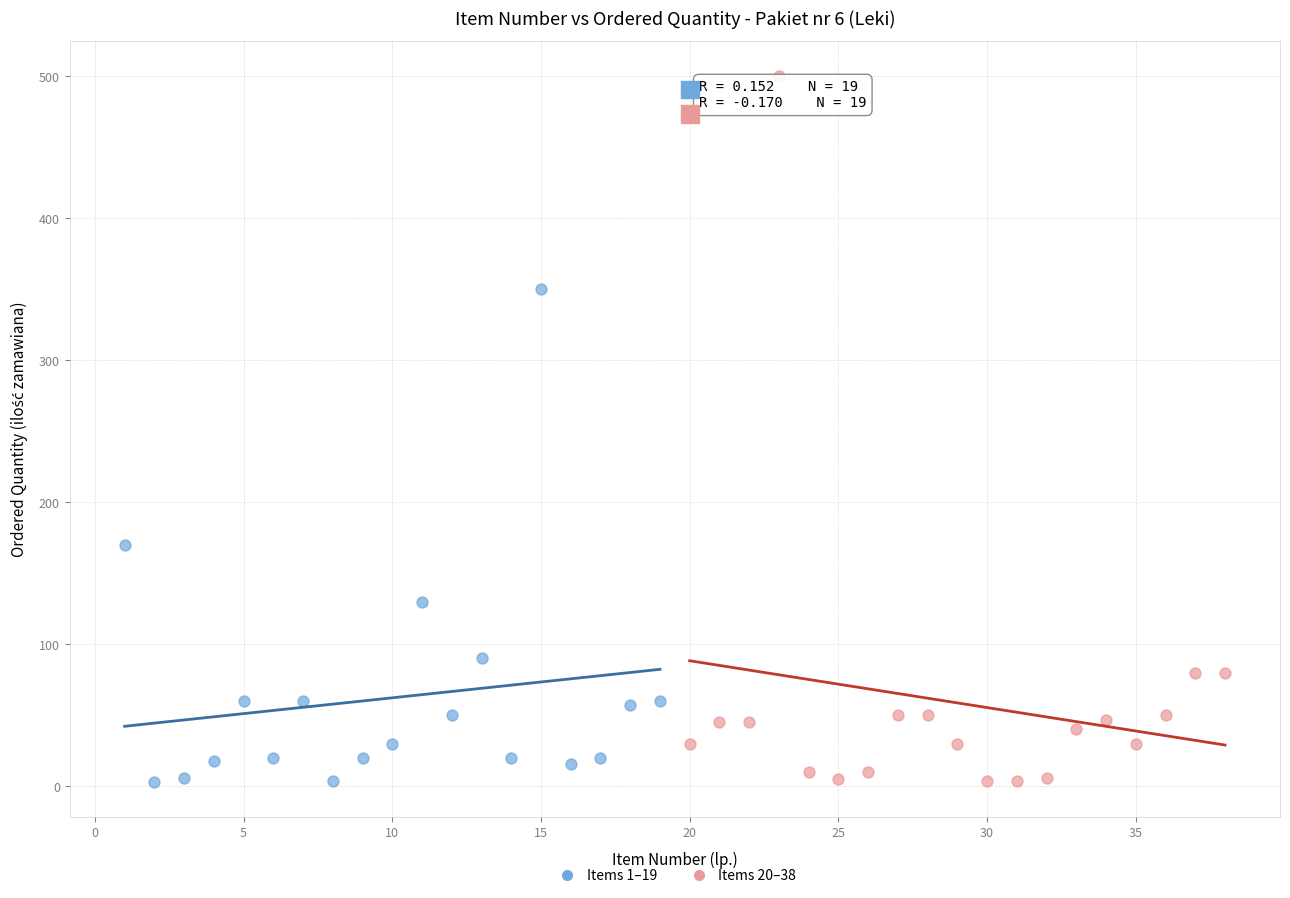

Which series reaches the maximum Y coordinate?

Items 20–38